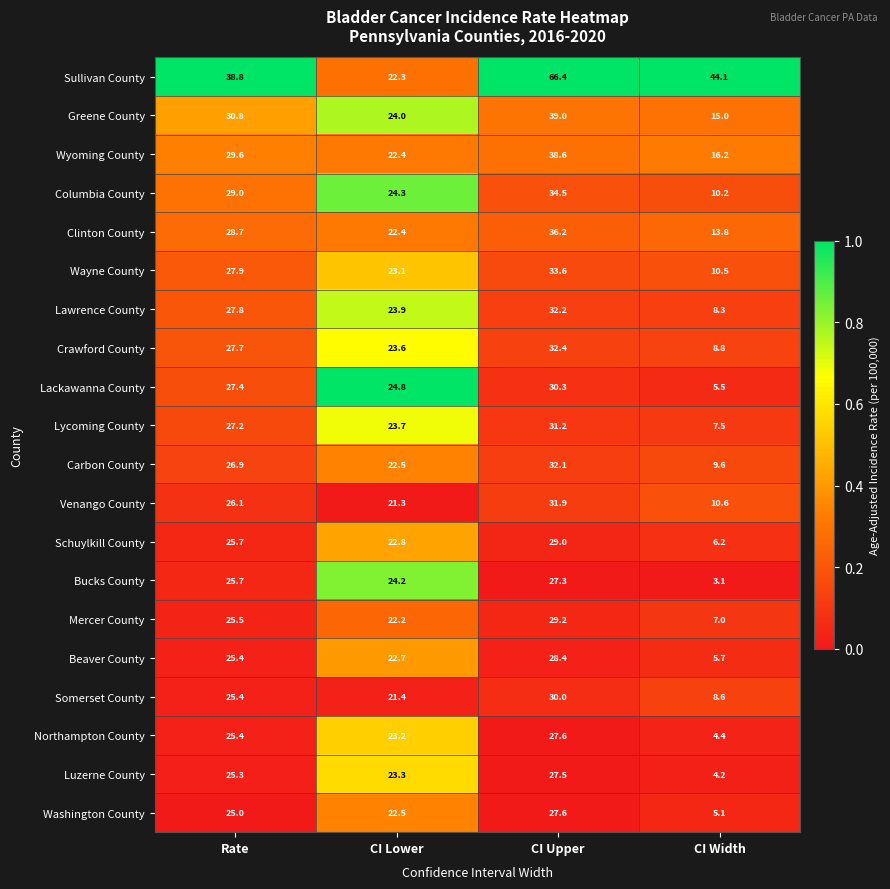

List the labels in order of Carbon County value, smallest first.

CI Width, CI Lower, Rate, CI Upper